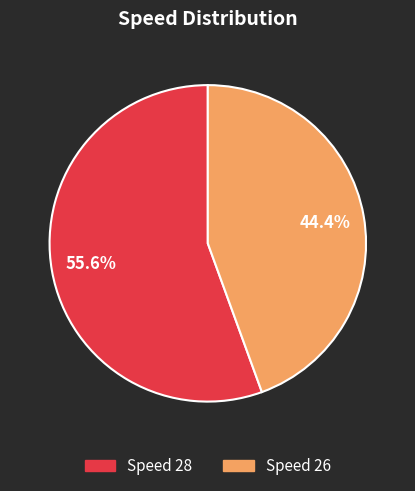

Count the number of slices in the pie.

2